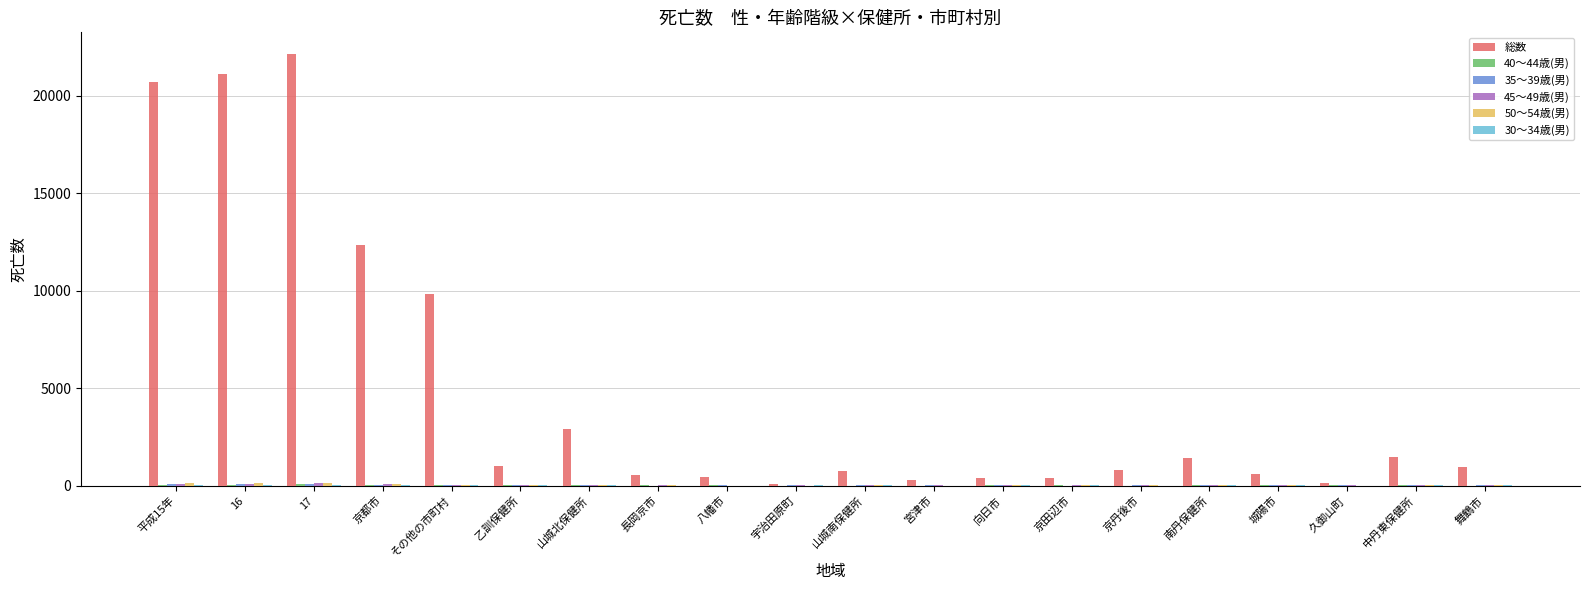

How many categories are shown in the chart?

20